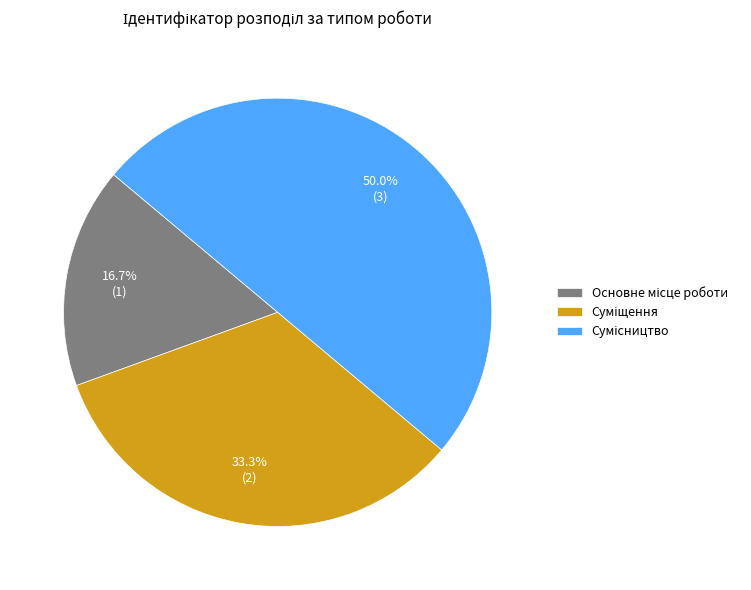

How many slices are in this pie chart?

3